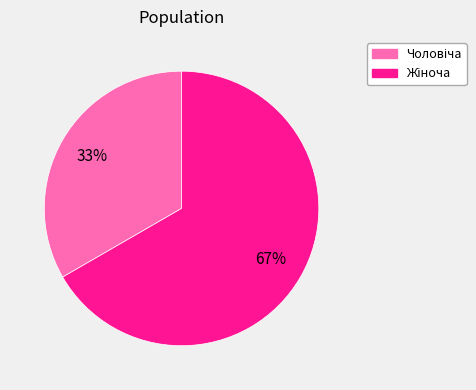

Is there a majority slice in this chart?

Yes